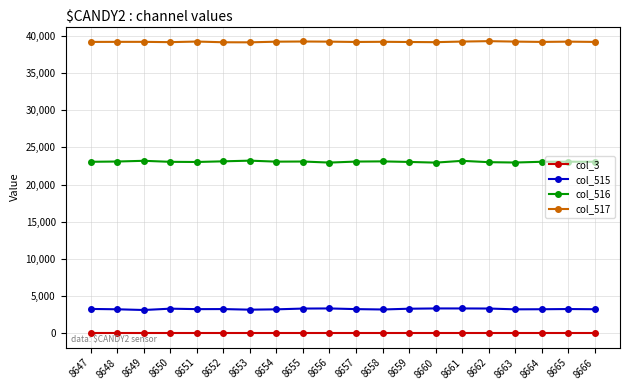

List the series in order of their peak value, highest first.

col_517, col_516, col_515, col_3